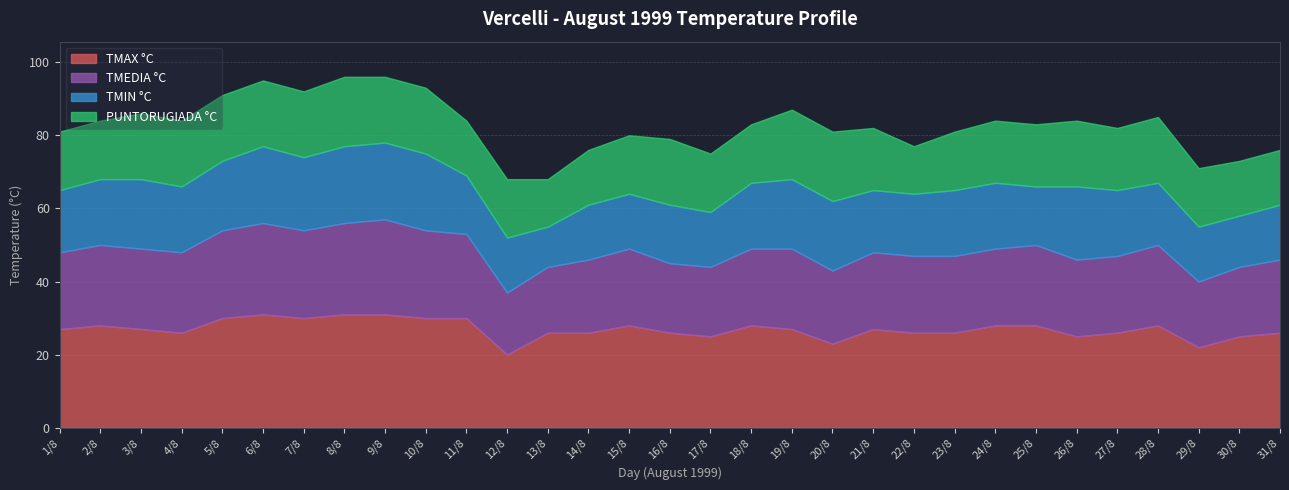

List the labels in order of TMAX °C value, largest first.

6/8, 8/8, 9/8, 5/8, 7/8, 10/8, 11/8, 2/8, 15/8, 18/8, 24/8, 25/8, 28/8, 1/8, 3/8, 19/8, 21/8, 4/8, 13/8, 14/8, 16/8, 22/8, 23/8, 27/8, 31/8, 17/8, 26/8, 30/8, 20/8, 29/8, 12/8